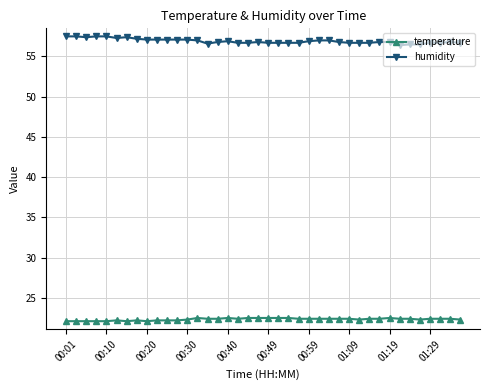

What is the value of the humidity point at the 26th from the left?

57.0